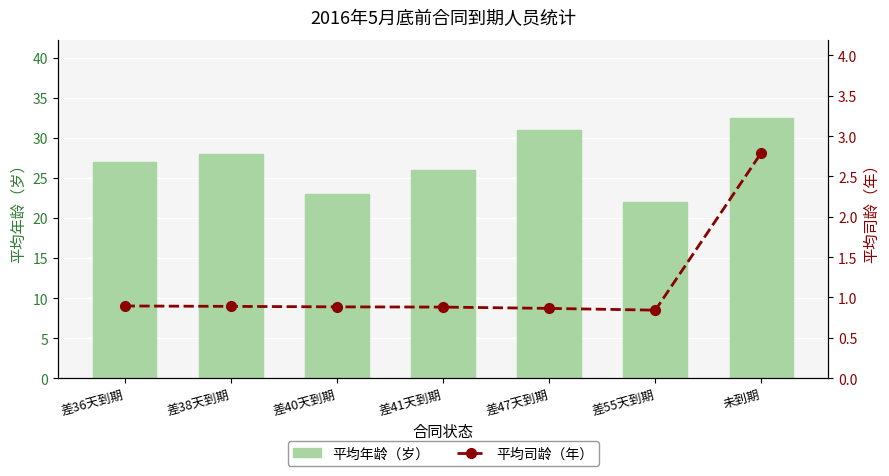

Is it true that 平均年龄（岁） equals 27.0 at 差36天到期?

True